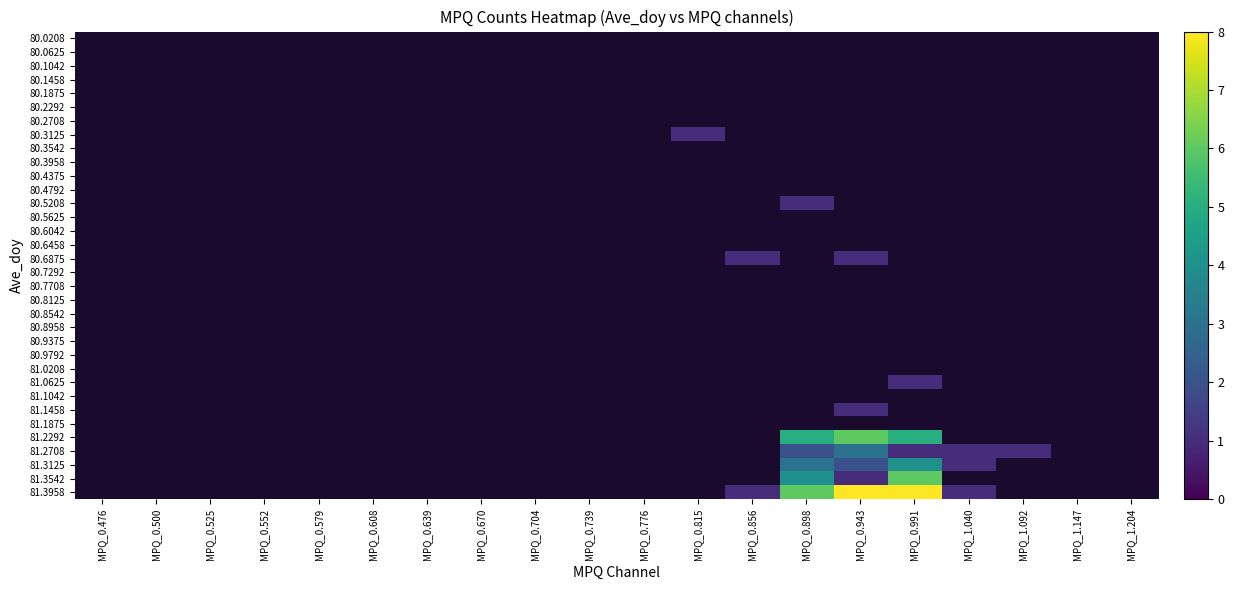

Rank the categories by 80.6875 value from highest to lowest.

MPQ_0.476, MPQ_0.500, MPQ_0.525, MPQ_0.552, MPQ_0.579, MPQ_0.608, MPQ_0.639, MPQ_0.670, MPQ_0.704, MPQ_0.739, MPQ_0.776, MPQ_0.815, MPQ_0.856, MPQ_0.898, MPQ_0.943, MPQ_0.991, MPQ_1.040, MPQ_1.092, MPQ_1.147, MPQ_1.204